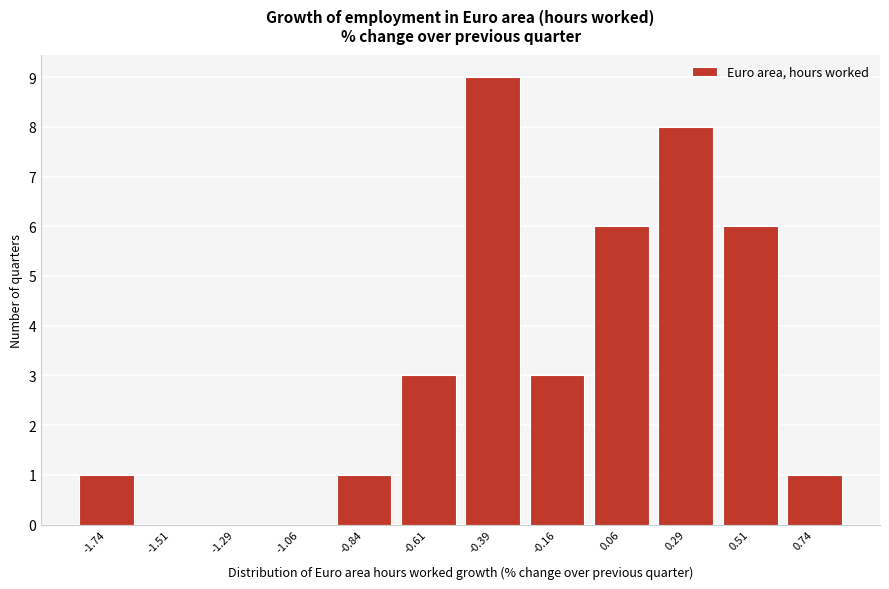

Reading right to left, list all the values displayed in this chart.

0.74=1	0.51=6	0.29=8	0.06=6	-0.16=3	-0.39=9	-0.61=3	-0.84=1	-1.06=0	-1.29=0	-1.51=0	-1.74=1